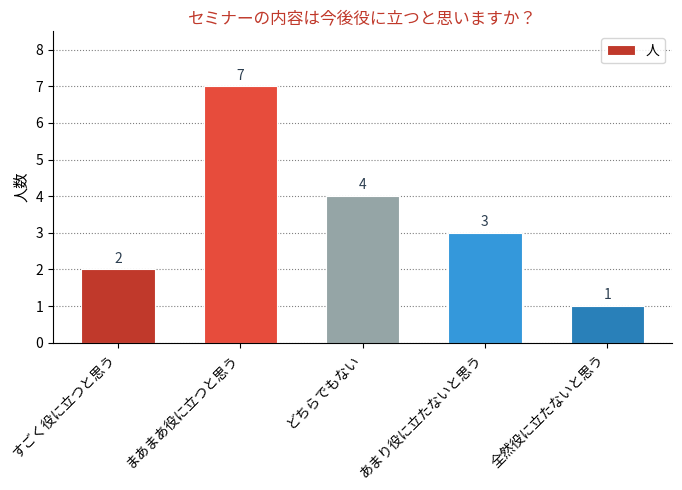

How many bars are there in total?

5